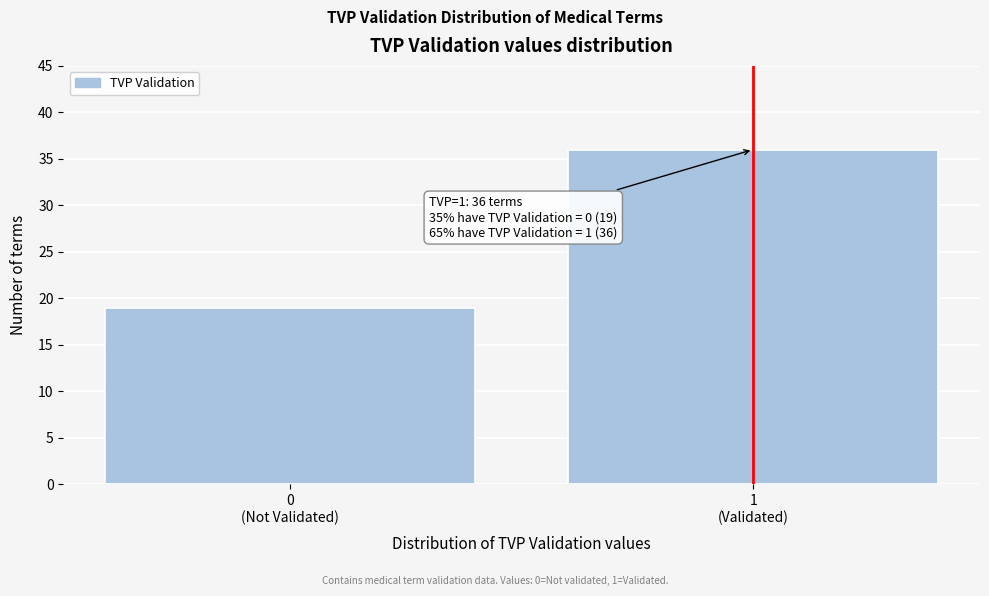

Reading left to right, list all the values displayed in this chart.

19	36